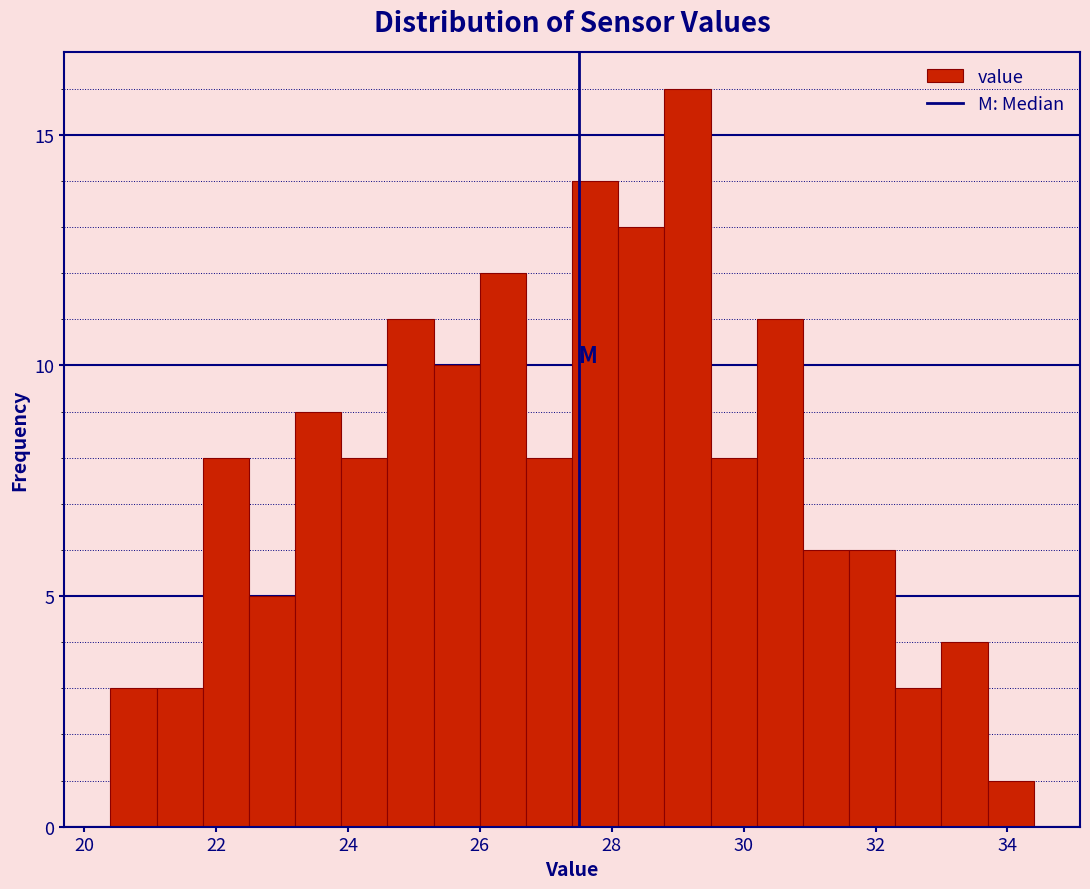

Around what value on the x-axis is the tallest bar? Give the approximate position of its centre, as read against the axis.

29.2